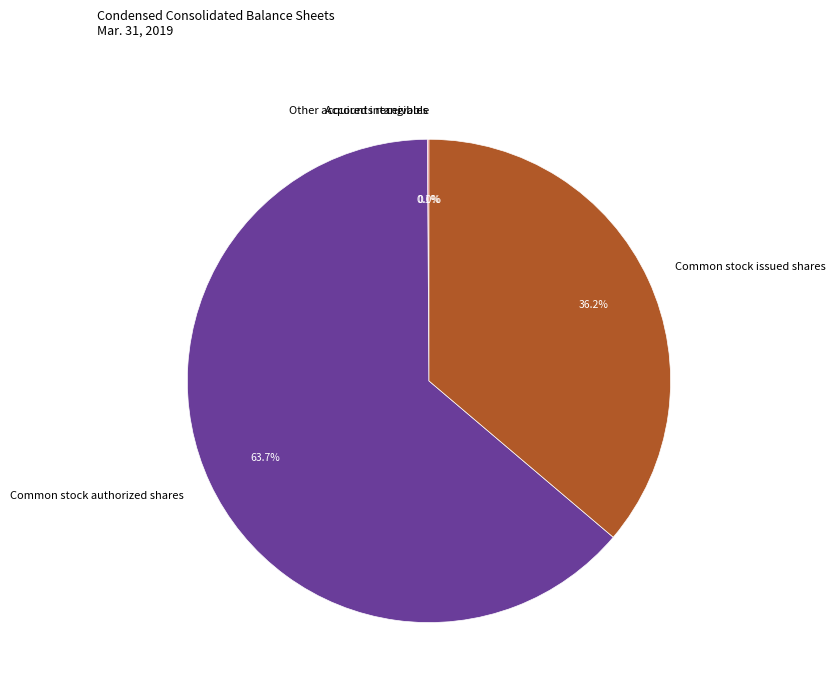

Approximately how many times larger is the value at Common stock authorized shares compared to Common stock issued shares?

1.8